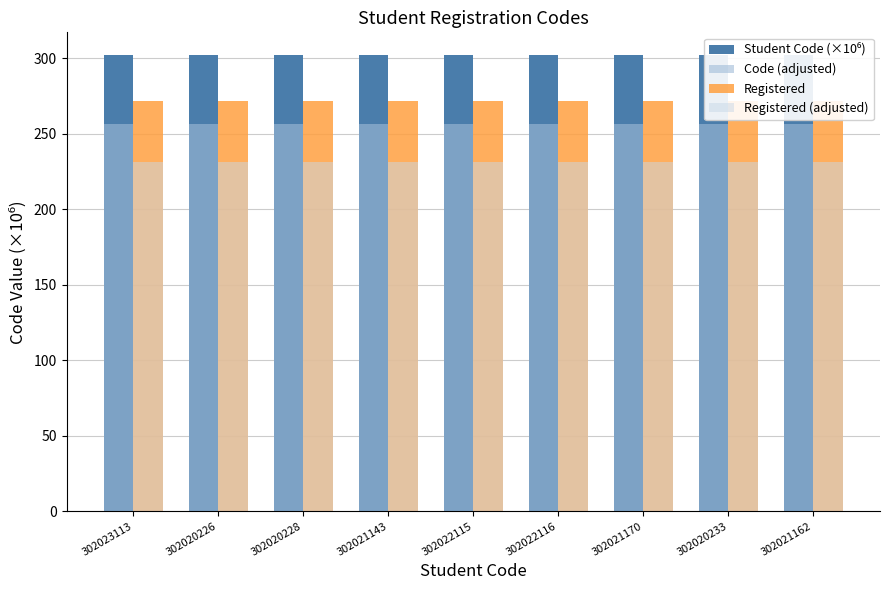

Read the Registered (adjusted) value at 302022115.

231.0